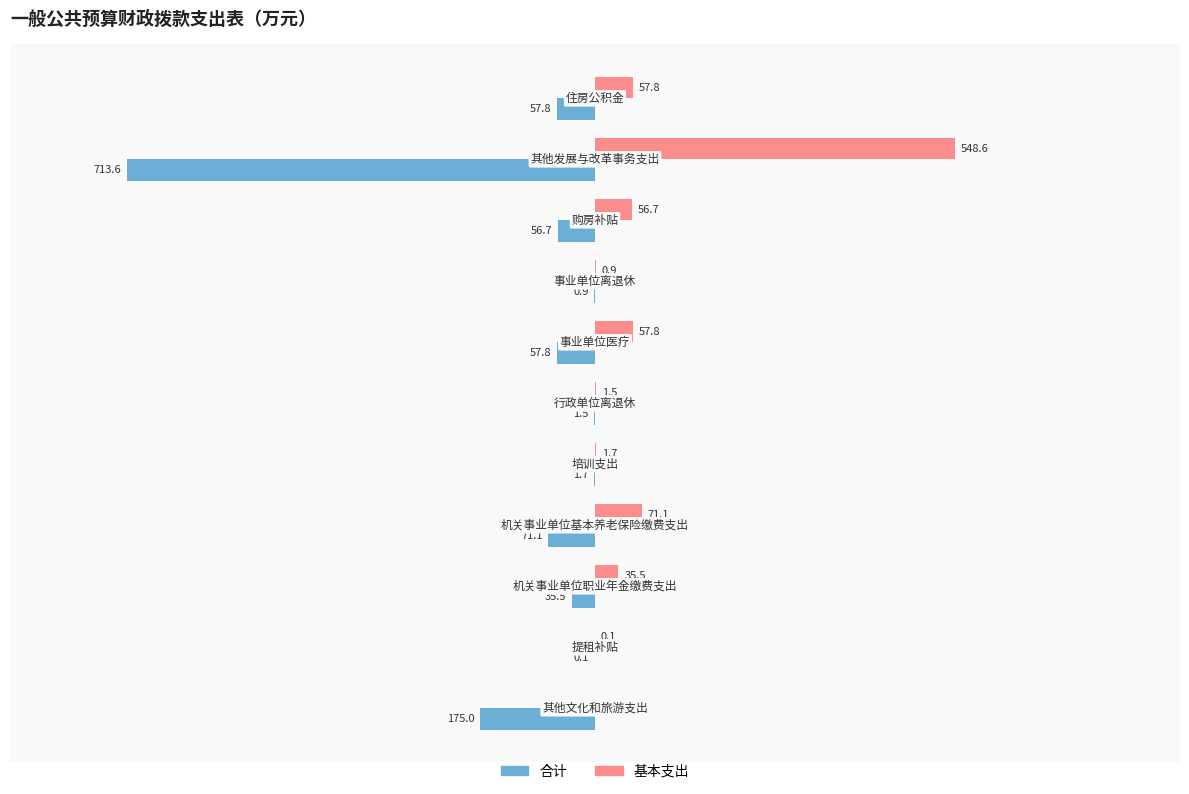

Rank the series by their maximum value, from highest to lowest.

基本支出, 合计